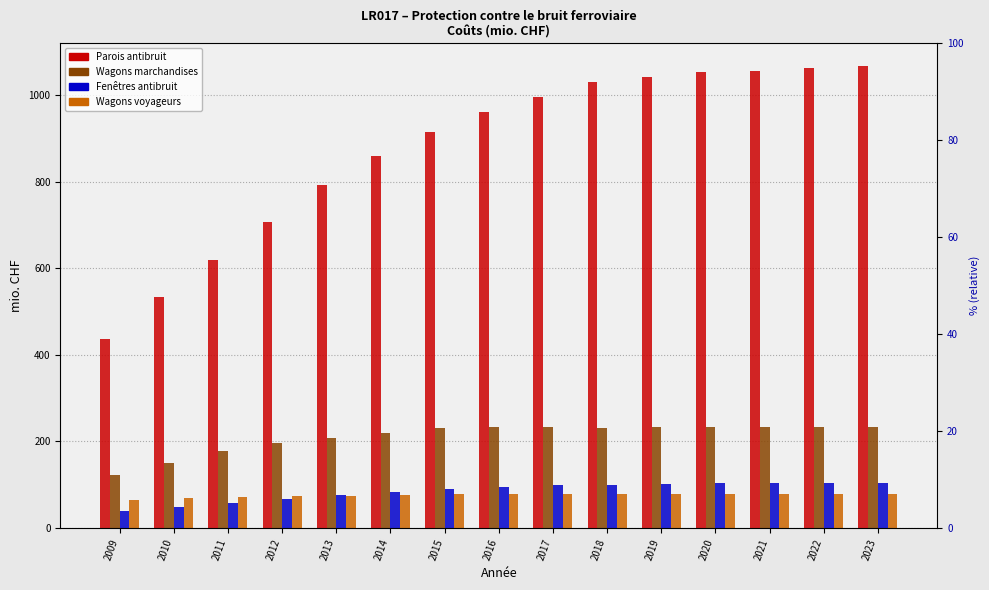

What is the minimum value shown in the chart?

38